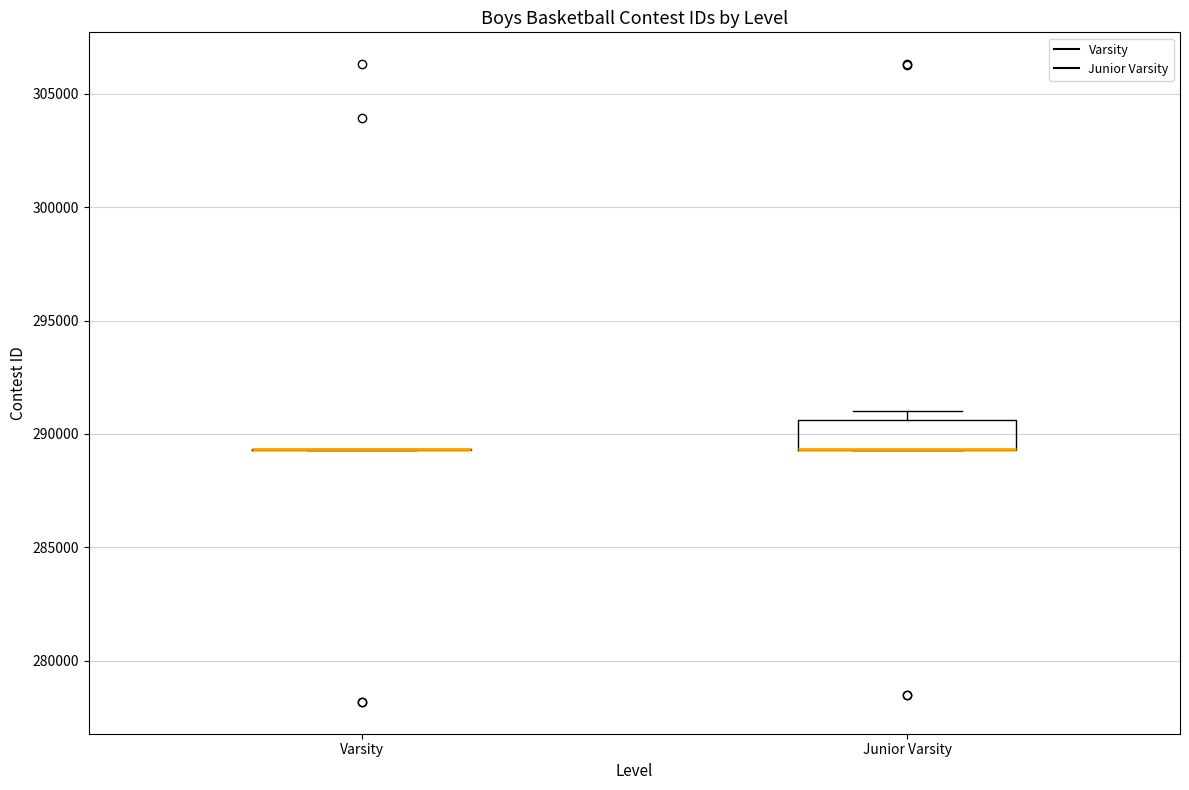

Reading left to right, read every box against the y-axis: the position of its median line, the range the box covers, and the ends of its whiskers. The values are not printed on the chart, so give them approximately, as read against the axis.

Varsity: box collapsed to a line at 289500, whiskers 289500 to 289500
Junior Varsity: median 289500 (drawn on the box's lower edge), box 289500 to 290500, whiskers 289500 to 291000